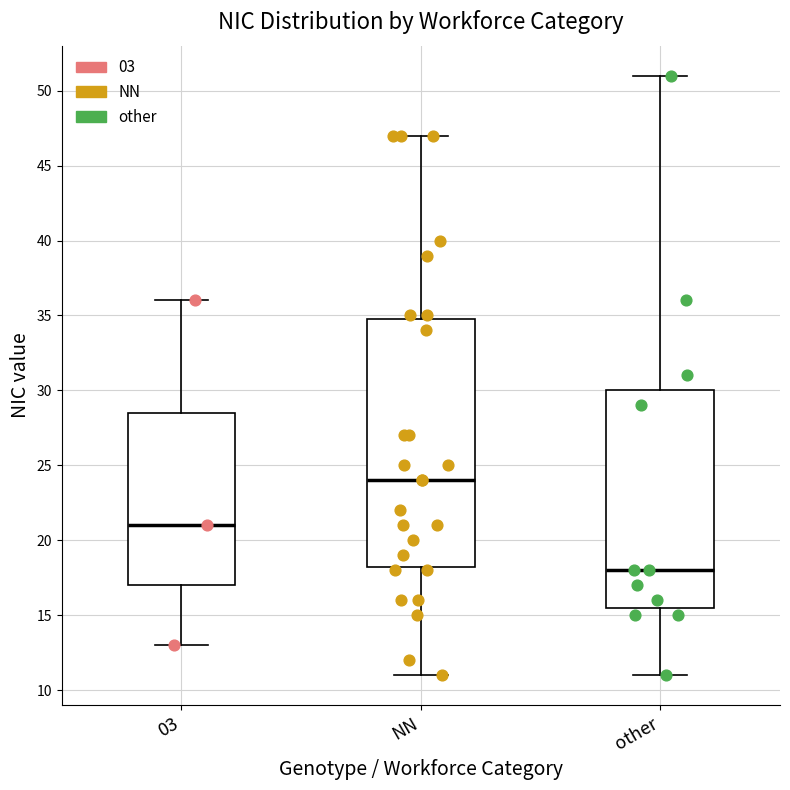

Where does the median line of the box for NN sit on the y-axis? The values are not printed on the chart, so give them approximately, as read against the axis.

24.0